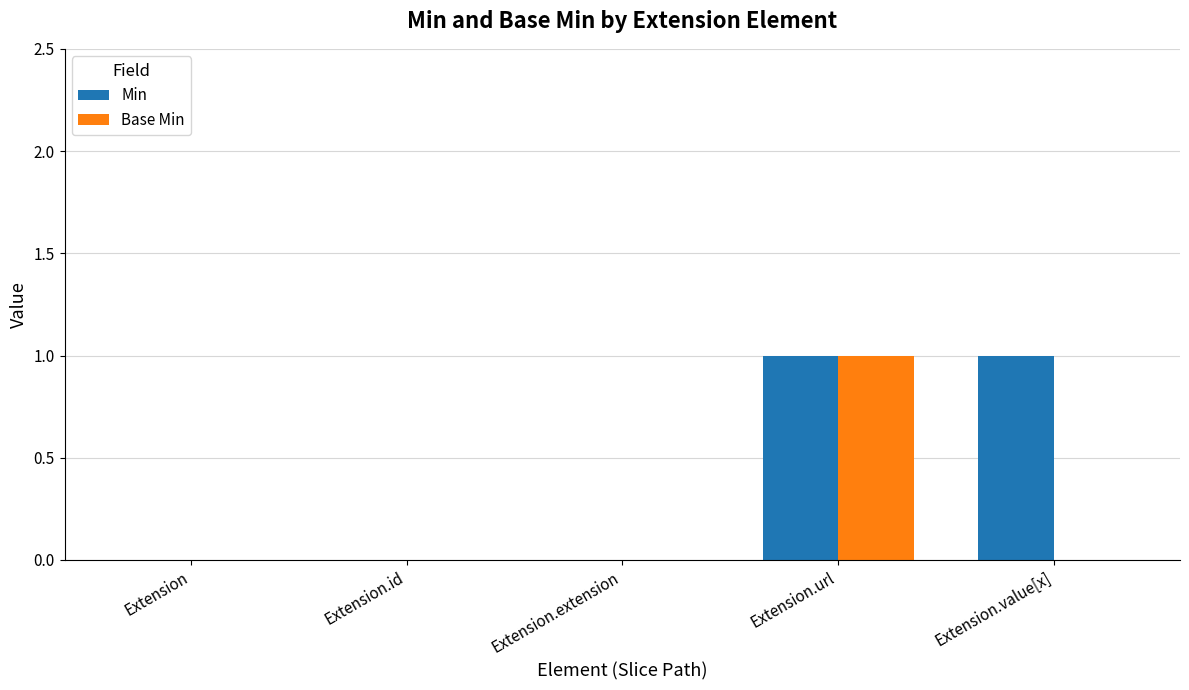

Between Extension.id and Extension.value[x], which series saw the biggest shift?

Min